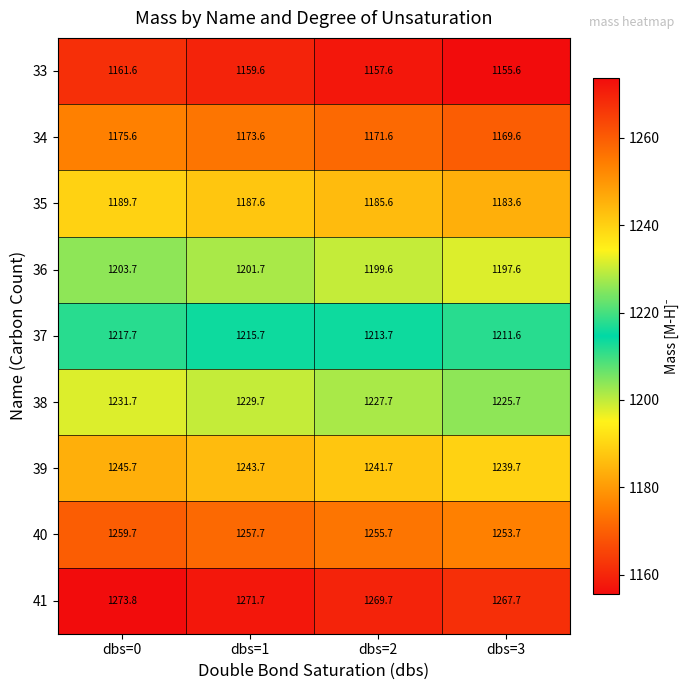

What is the approximate value of 36 at dbs=3?

1197.6